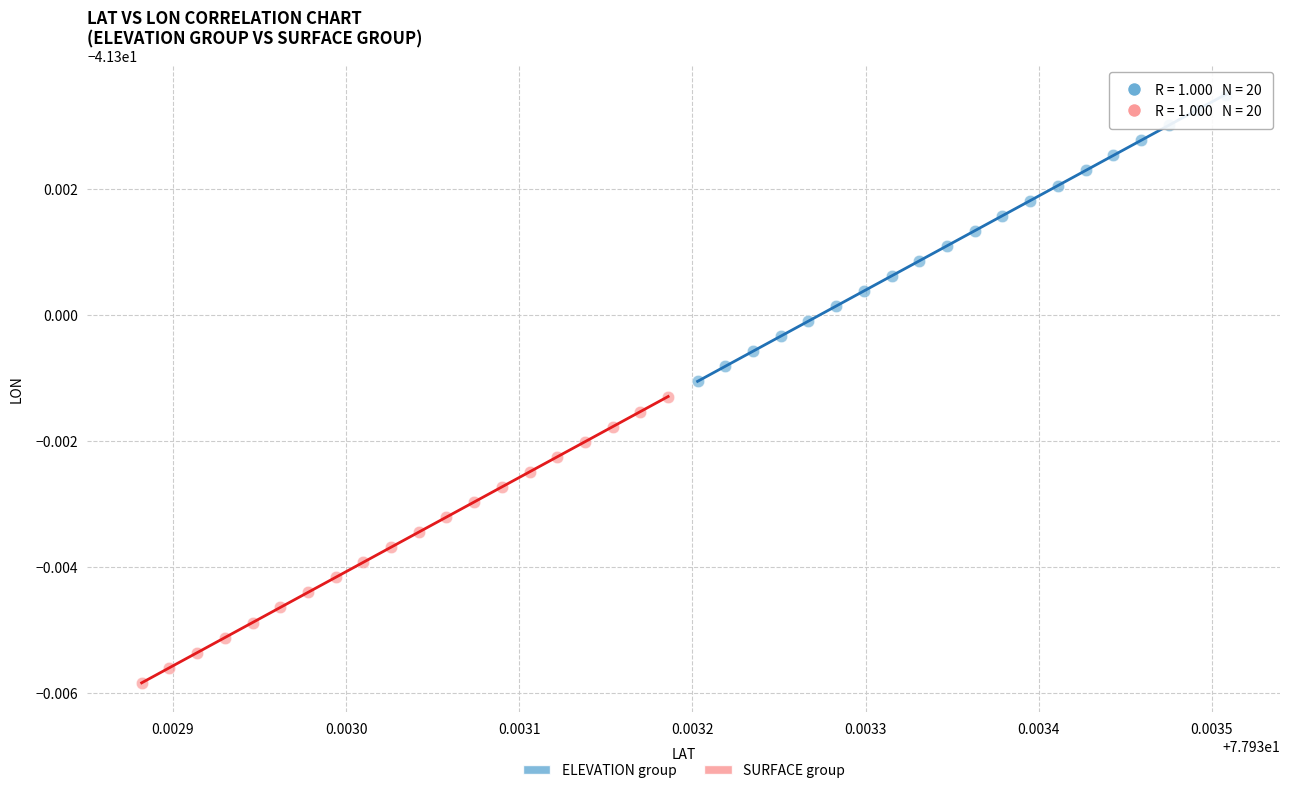

What are all the series names shown in the legend?

ELEVATION group, SURFACE group